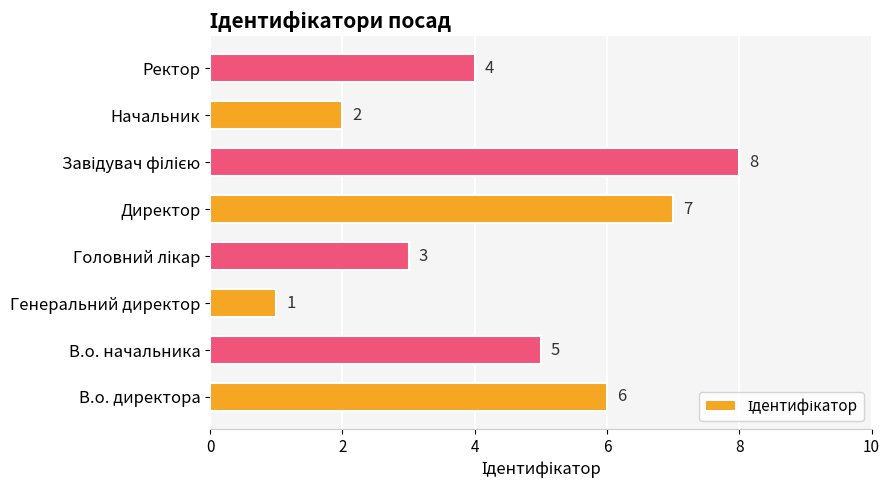

At which category does the chart reach its minimum across all series?

Генеральний директор